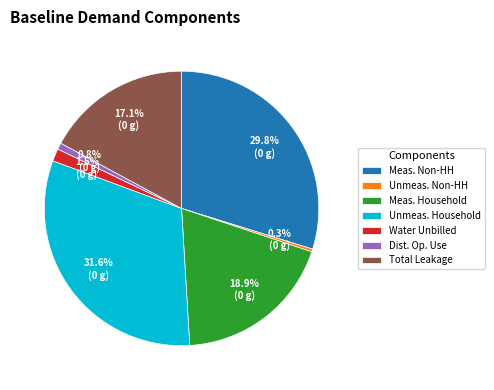

What is the largest slice in the pie chart?

Unmeas. Household